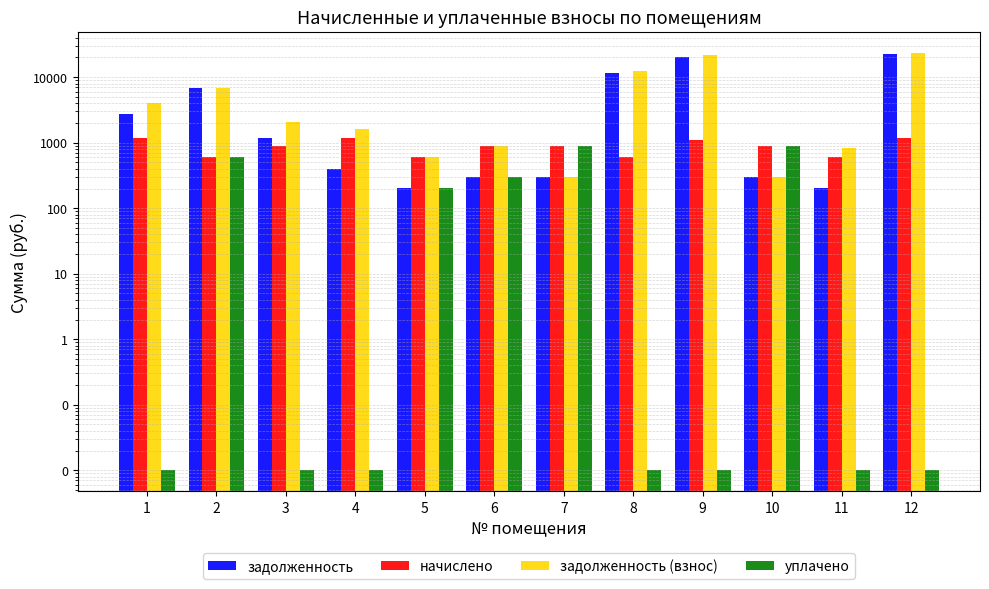

What is the sum of all начислено values?

10733.3